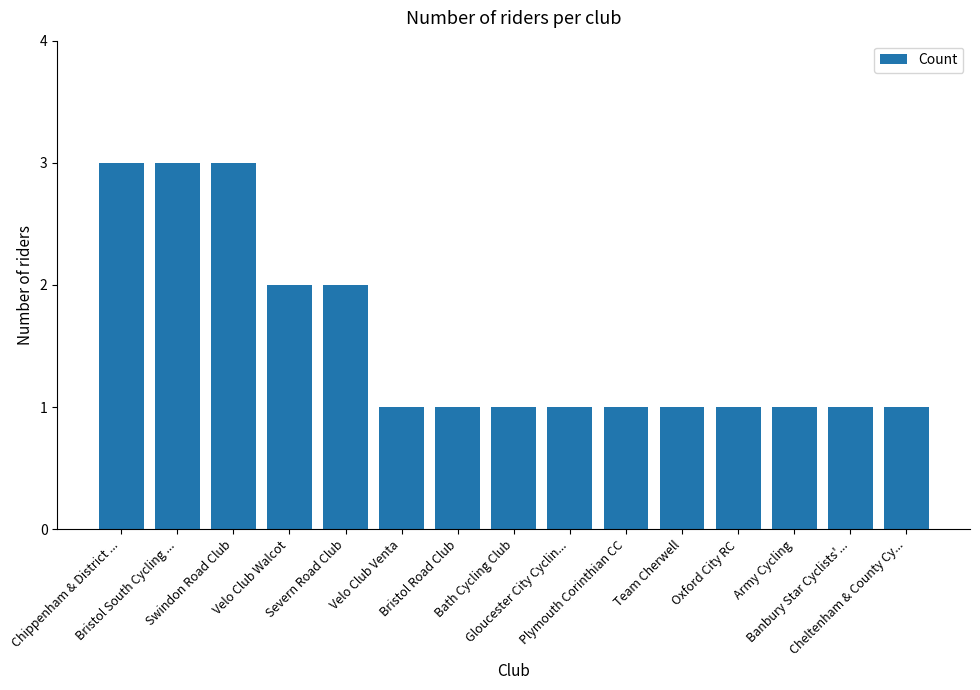

What is the sum of all values?

23